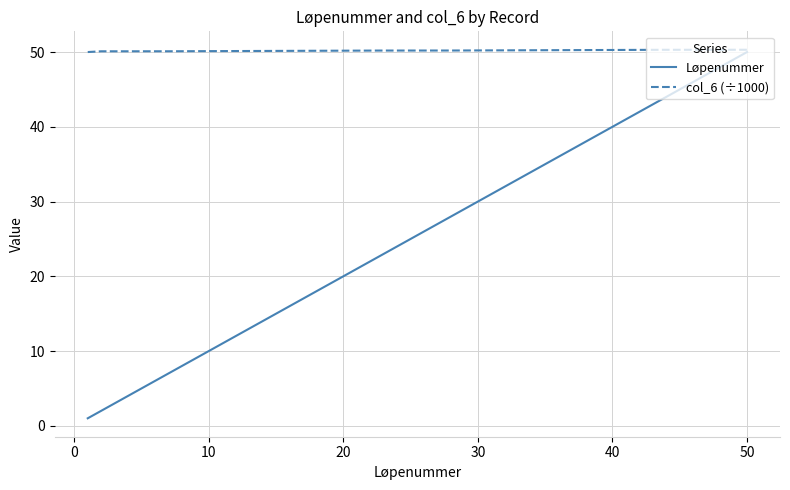

How many categories are shown in the chart?

20